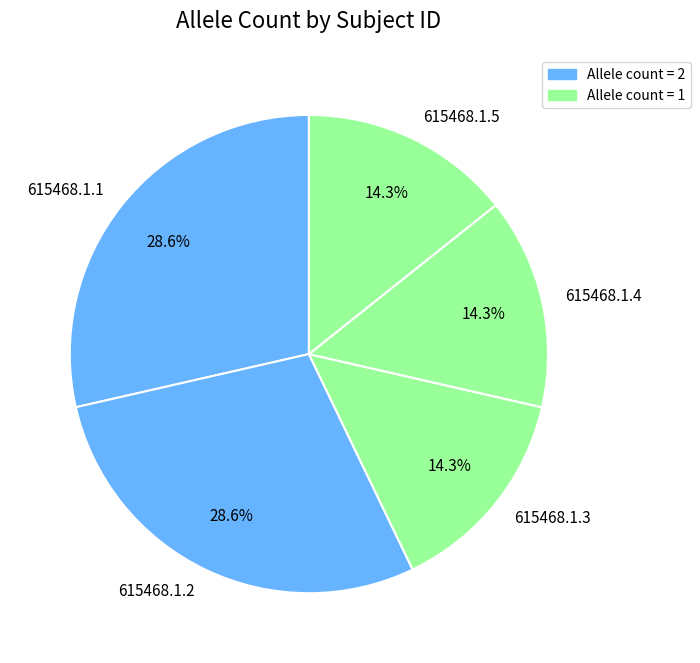

To the nearest percent, what is the difference between the largest and smallest slice percentages?

14%